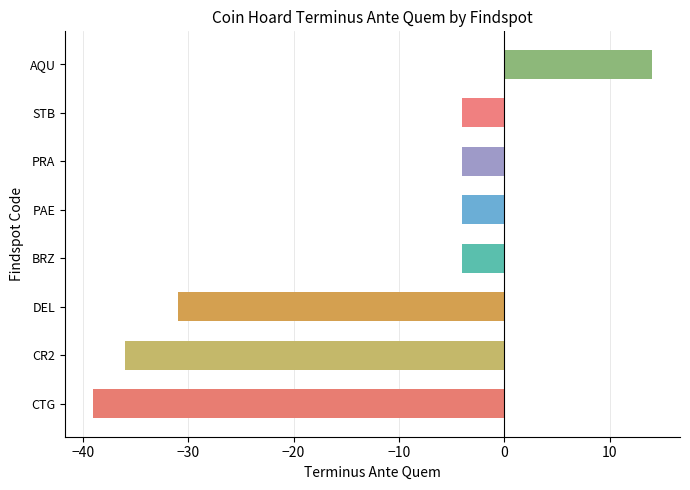

What is the maximum value shown in the chart?

14